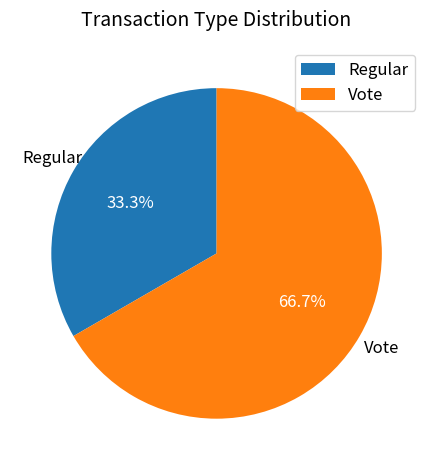

Which category has the biggest portion of the pie?

Vote